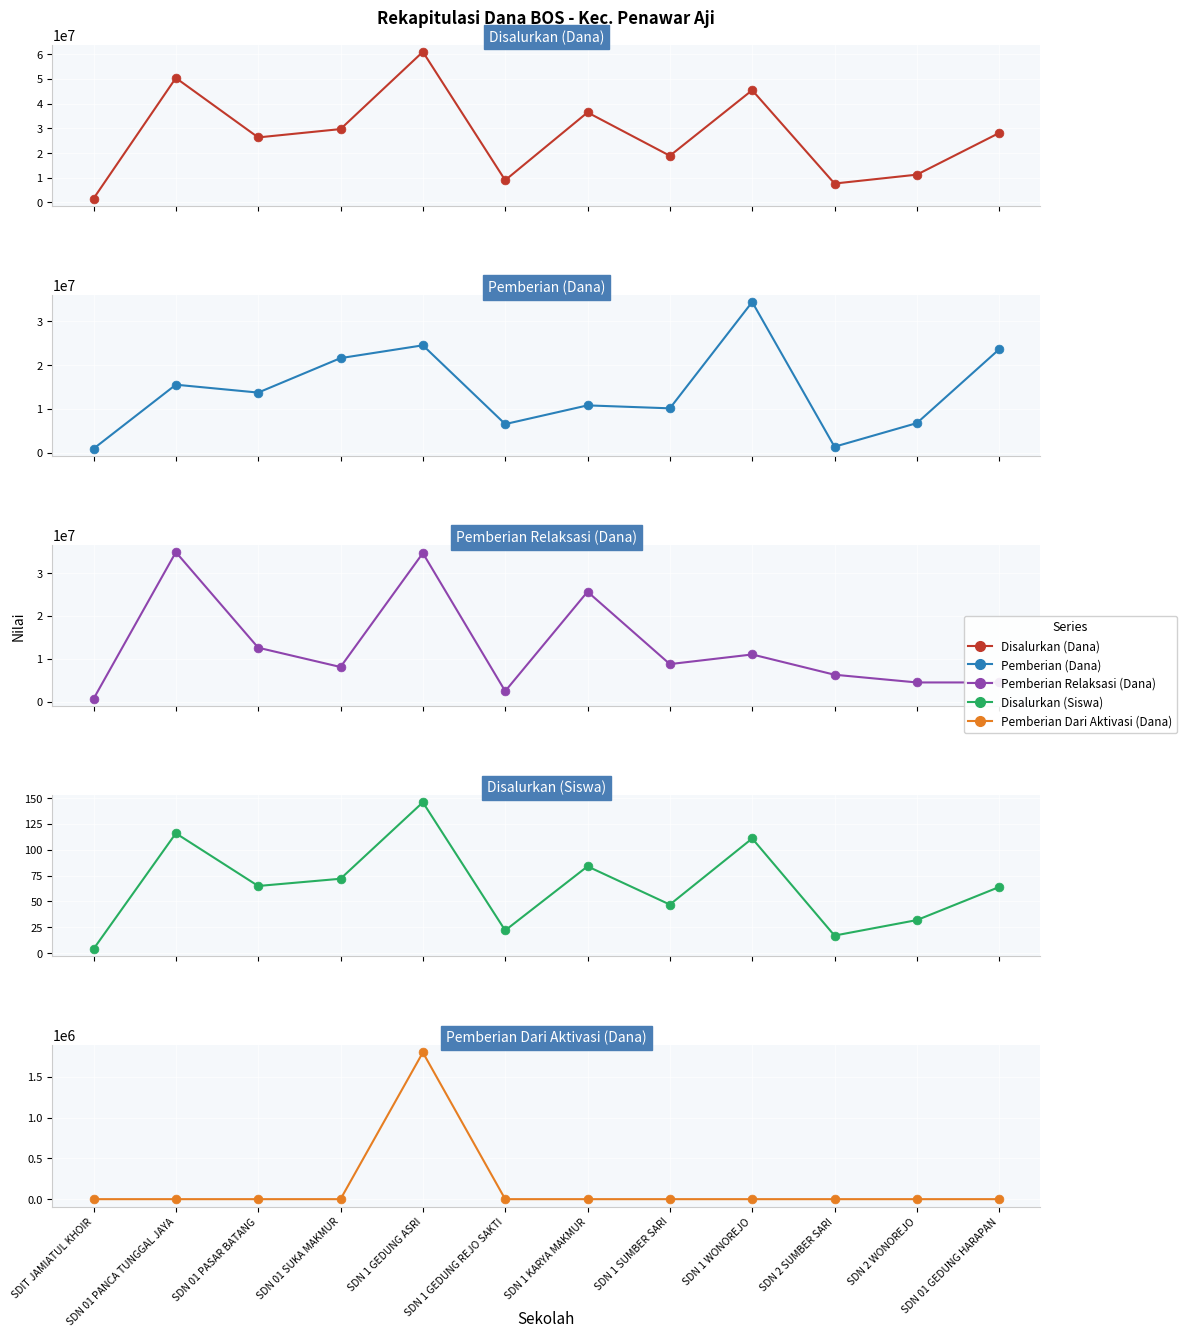

Which series has the largest total across all categories?

Disalurkan (Dana)